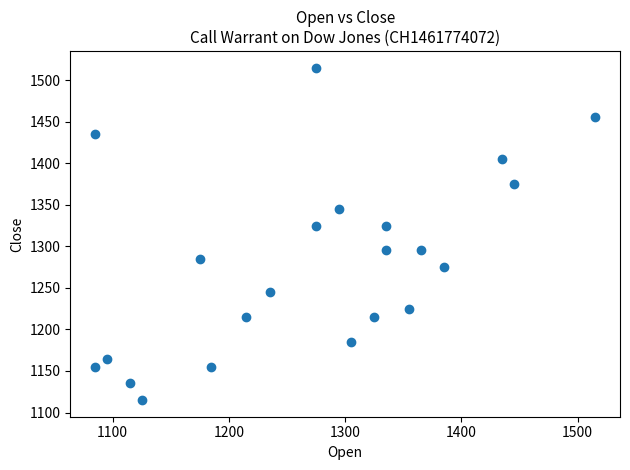

What is the range of Y values (max minus min)?

400